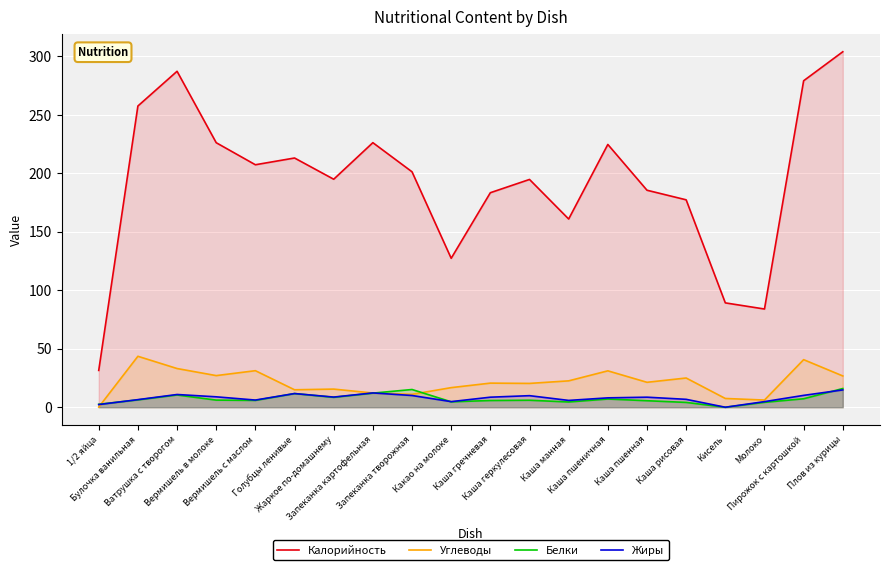

At which label does Калорийность reach its minimum?

1/2 яйца